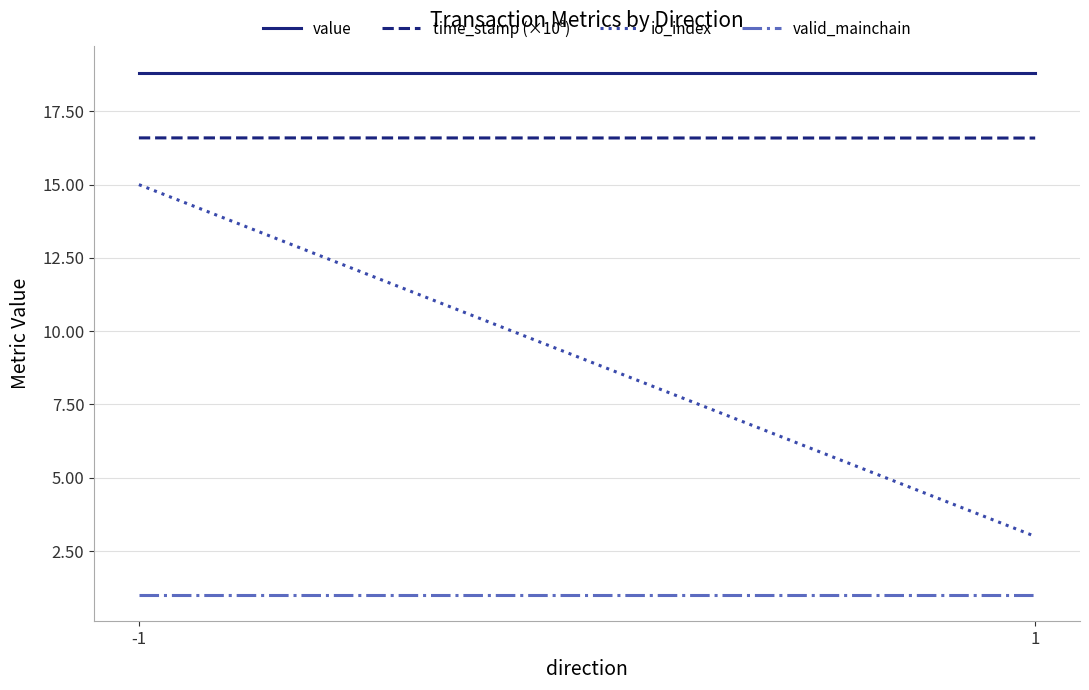

What is the sum of all valid_mainchain values?

2.0